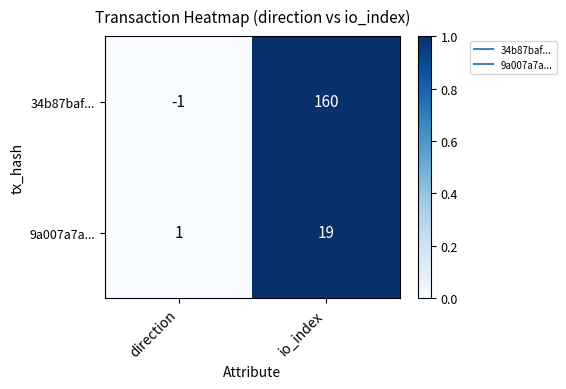

Is it true that 34b87baf... equals 217 at io_index?

False